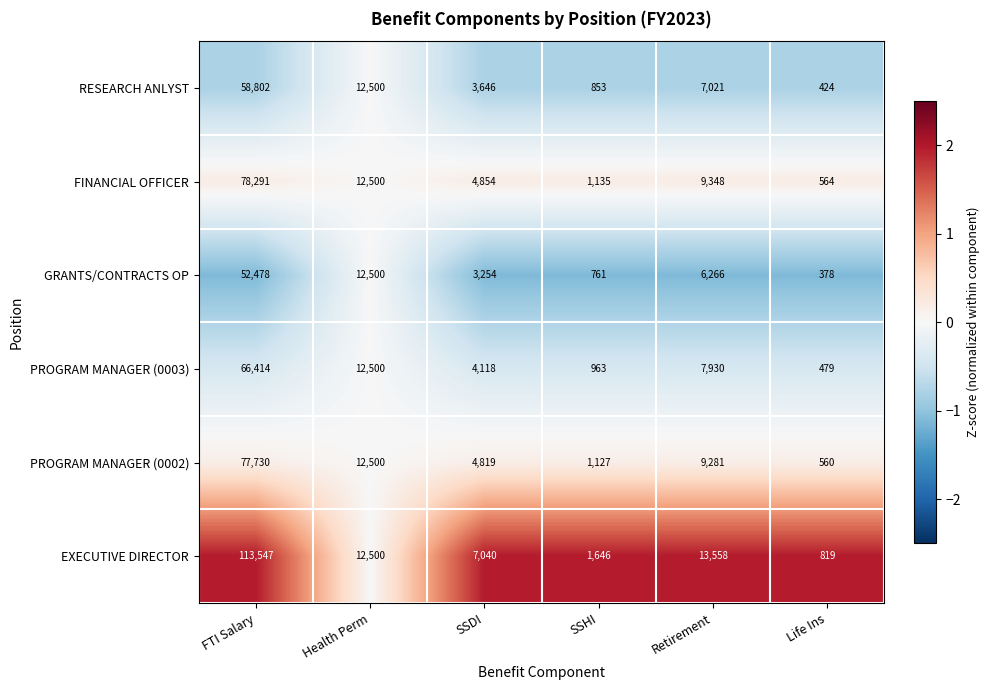

True or false: FINANCIAL OFFICER has a value of 4854 at SSDI.

True